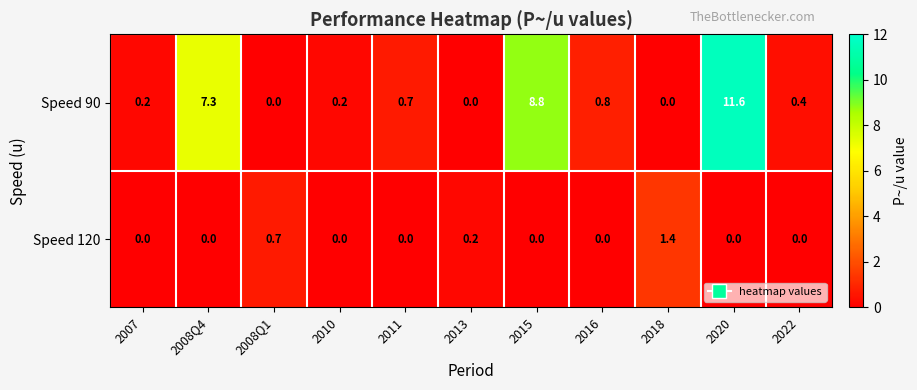

True or false: Speed 120 has a value of 0.0 at 2020.

True